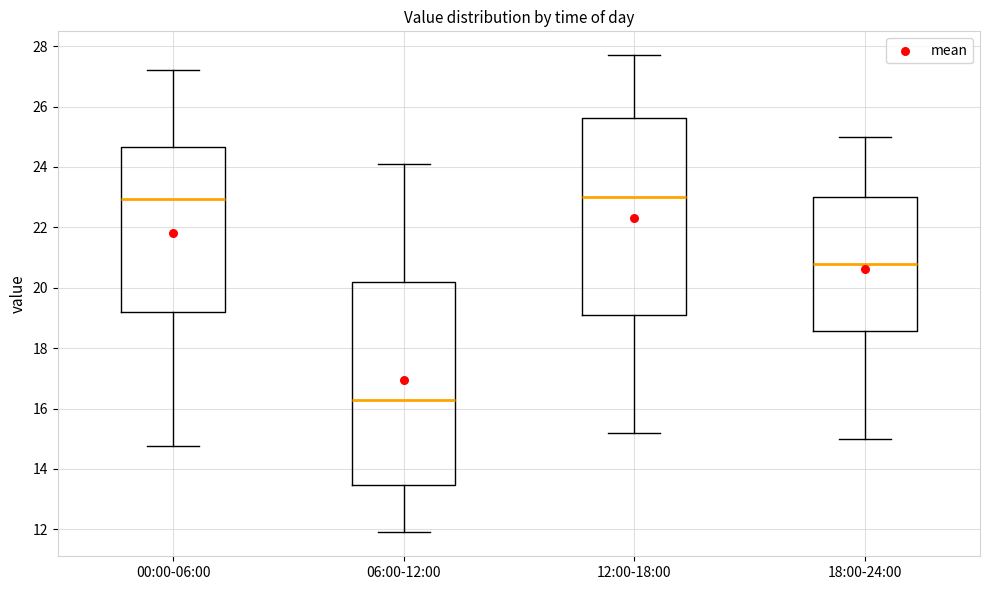

Where does the upper whisker of the box for 06:00-12:00 end on the y-axis? The values are not printed on the chart, so give them approximately, as read against the axis.

24.2